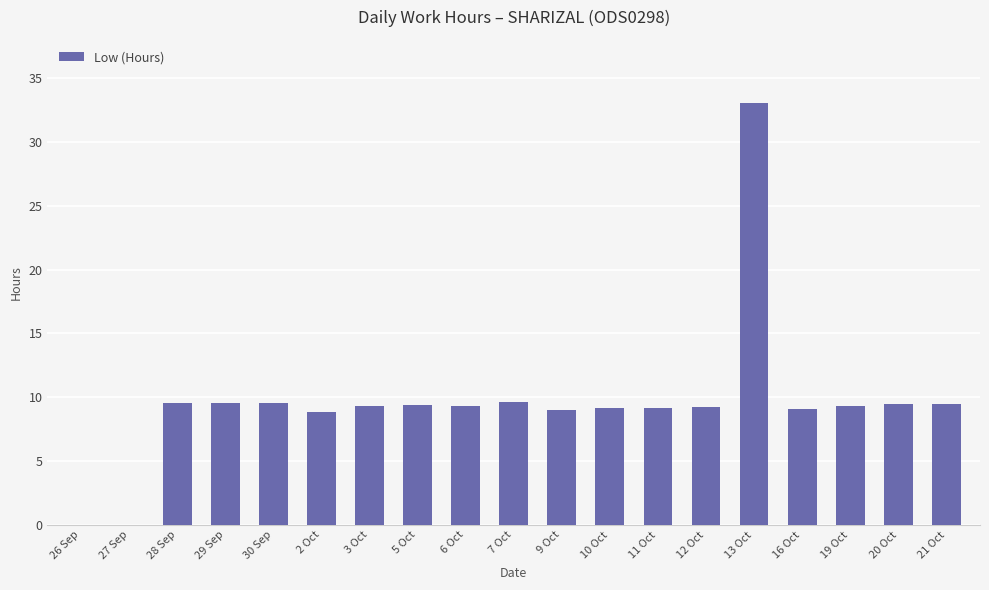

Approximately how many times larger is the value at 7 Oct compared to 3 Oct?

1.0